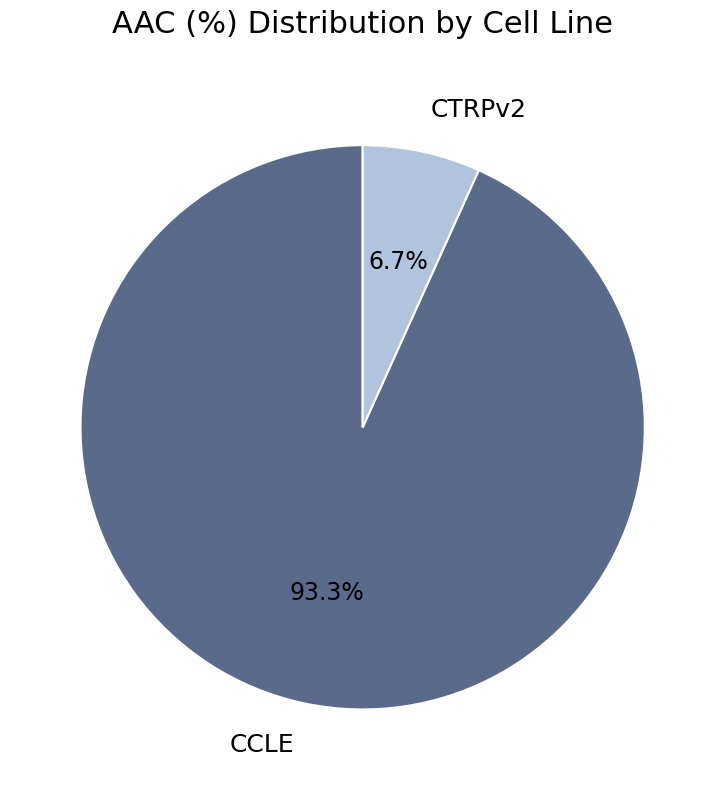

Is it true that CCLE is 99% of the pie?

False